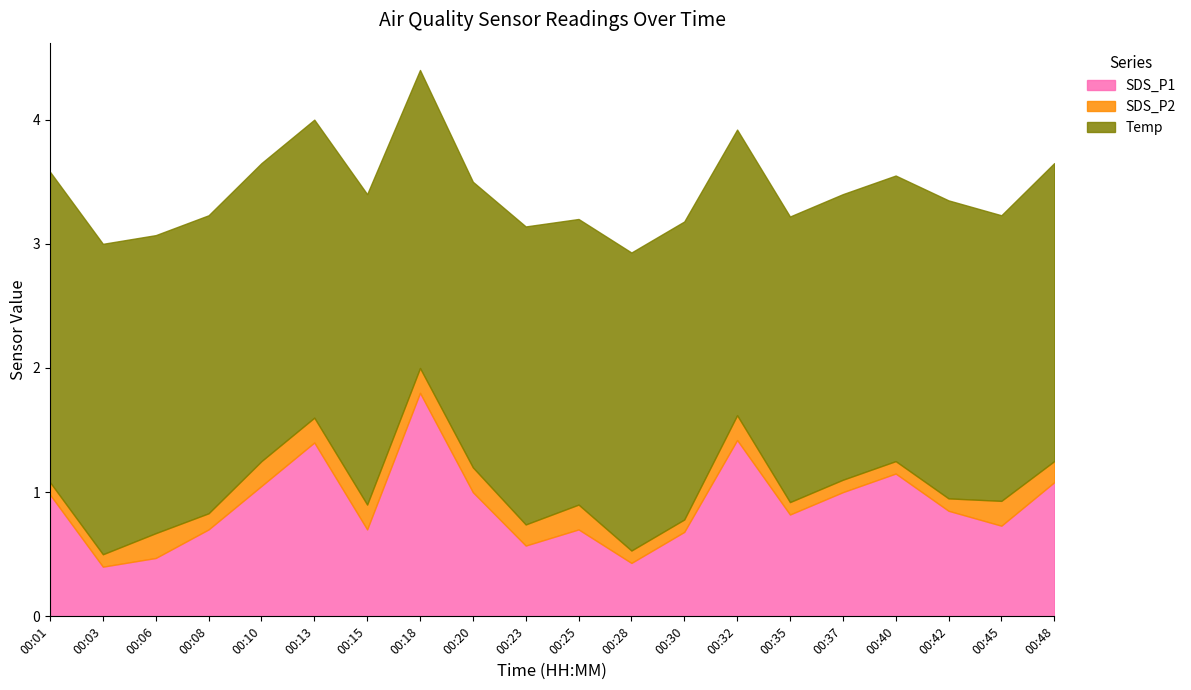

Which has a higher value, 00:37 or 00:40?

00:40